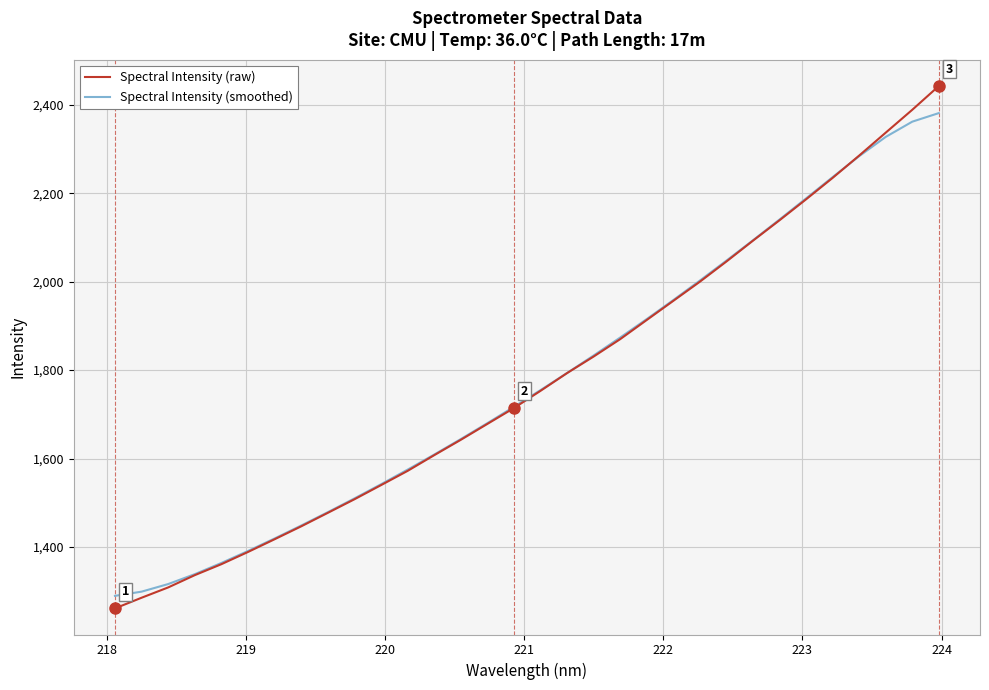

List the series in order of their peak value, lowest first.

Spectral Intensity (smoothed), Spectral Intensity (raw)